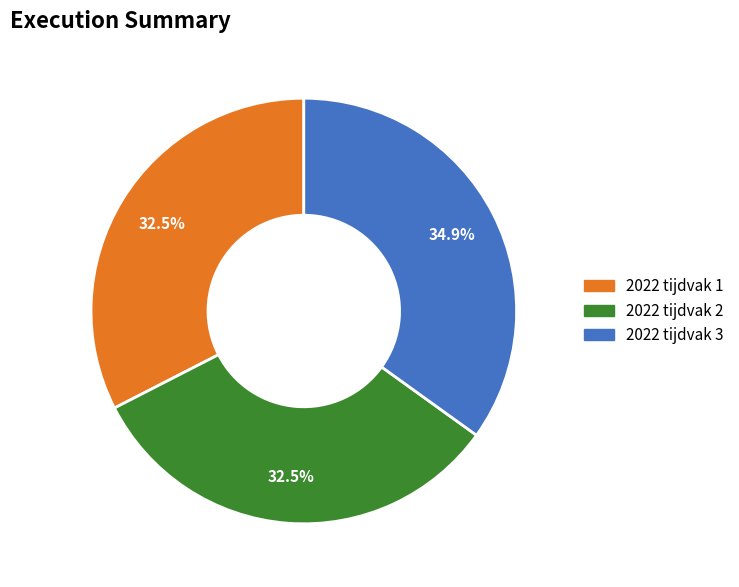

The 2022 tijdvak 3 slice represents 46% of the pie. True or false?

False